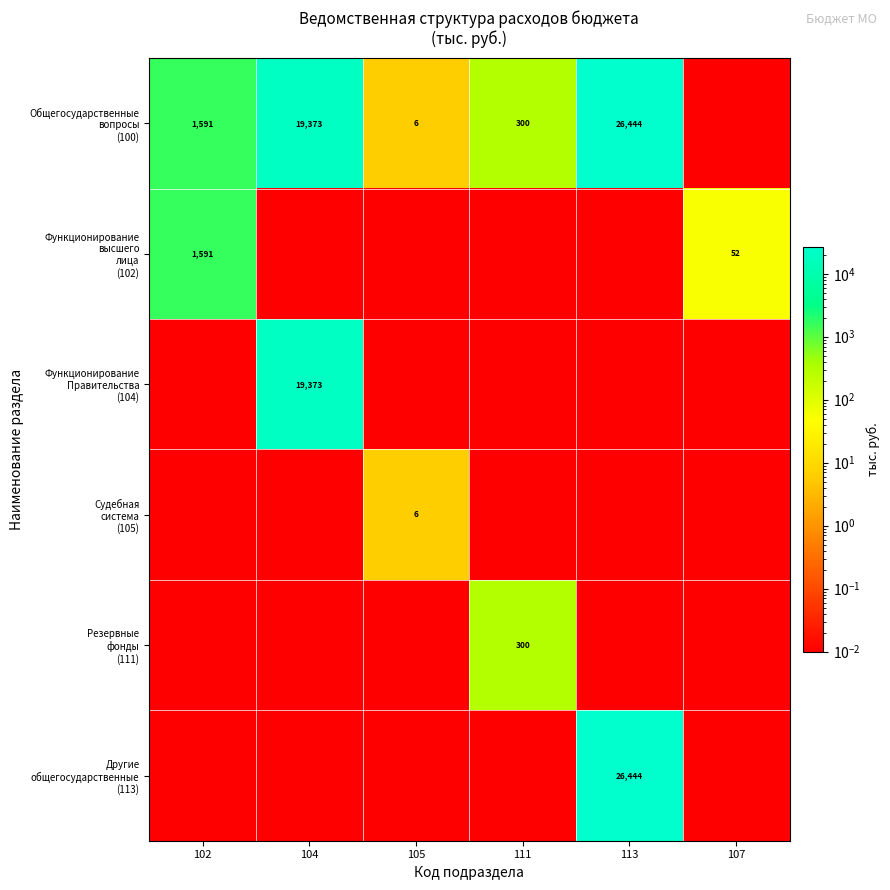

What is the difference between the second highest and minimum values in the Общегосударственные вопросы (100) series?

19373.1